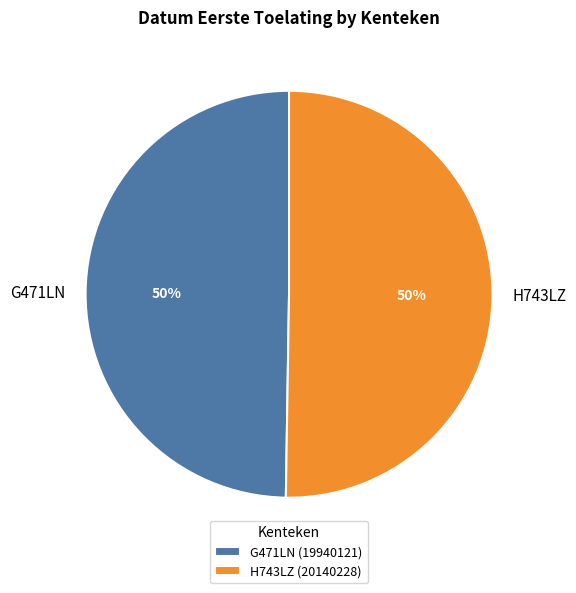

Combined, do G471LN and H743LZ account for over 50%?

Yes